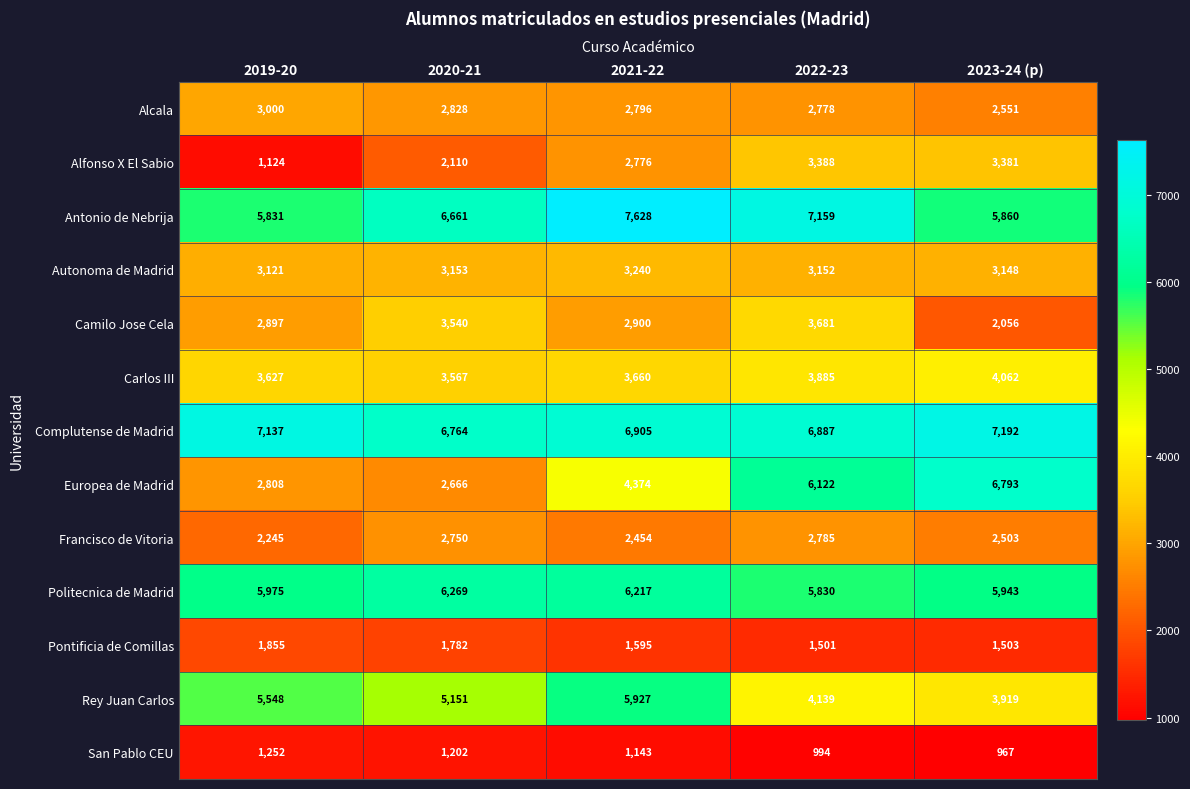

What is the lowest value of the Complutense de Madrid series?

6764